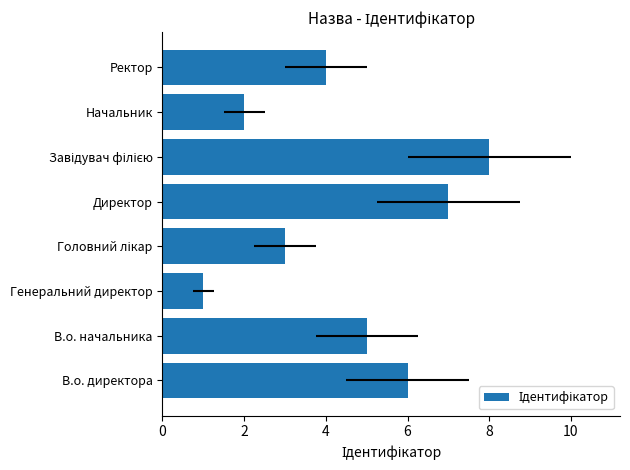

What is the sum of the values at Головний лікар and Ректор?

7